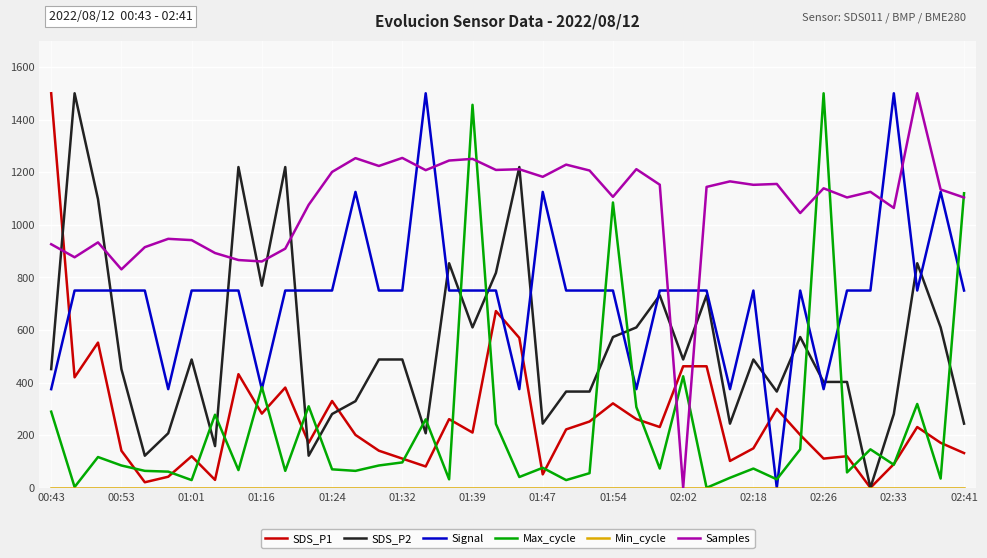

Which series has the largest total across all categories?

Samples